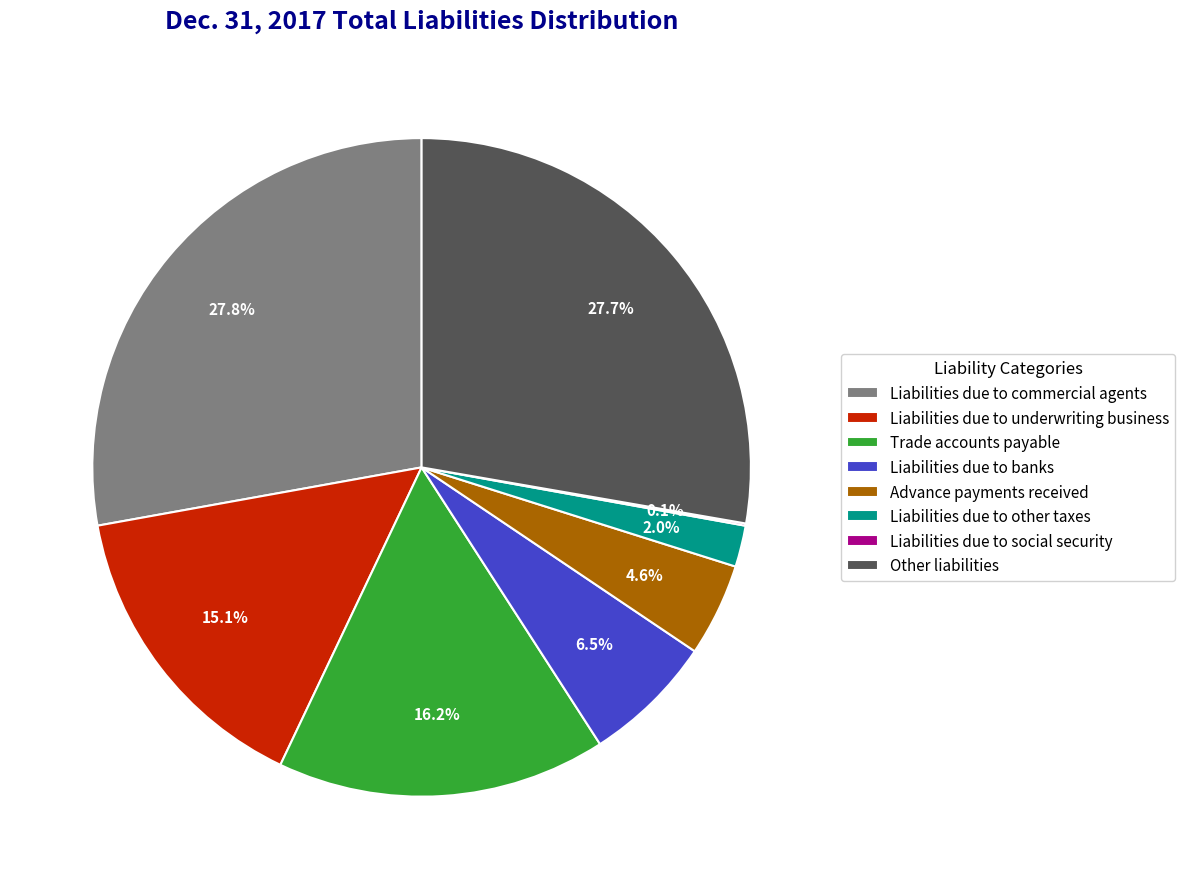

Does any single category account for the majority?

No